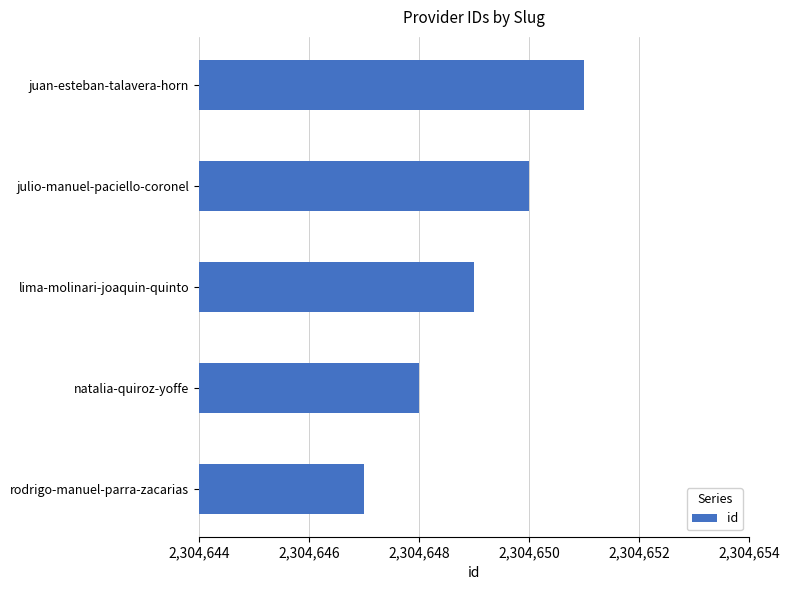

What is the average value?

2304649